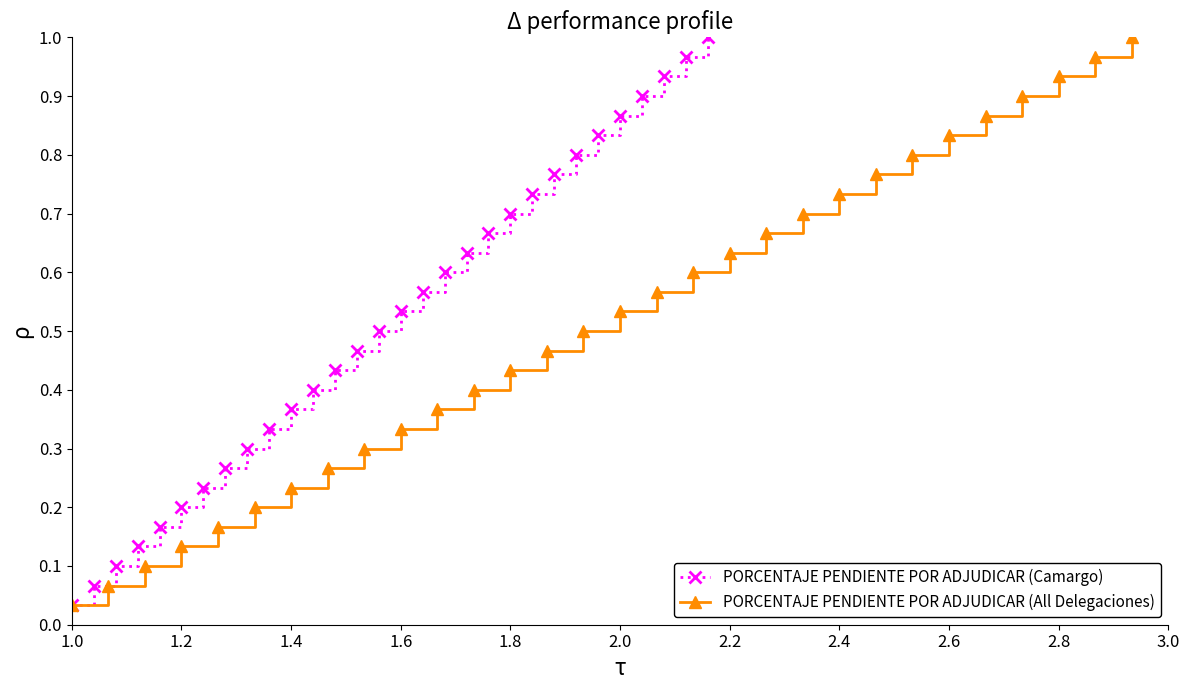

Reading left to right, extract all data points from this chart.

PORCENTAJE PENDIENTE POR ADJUDICAR (Camargo): 0.0	0.1	0.1	0.1	0.2	0.2	0.2	0.3	0.3	0.3	0.4	0.4	0.4	0.5	0.5	0.5	0.6	0.6	0.6	0.7	0.7	0.7	0.8	0.8	0.8	0.9	0.9	0.9	1.0	1.0
PORCENTAJE PENDIENTE POR ADJUDICAR (All Delegaciones): 0.0	0.1	0.1	0.1	0.2	0.2	0.2	0.3	0.3	0.3	0.4	0.4	0.4	0.5	0.5	0.5	0.6	0.6	0.6	0.7	0.7	0.7	0.8	0.8	0.8	0.9	0.9	0.9	1.0	1.0